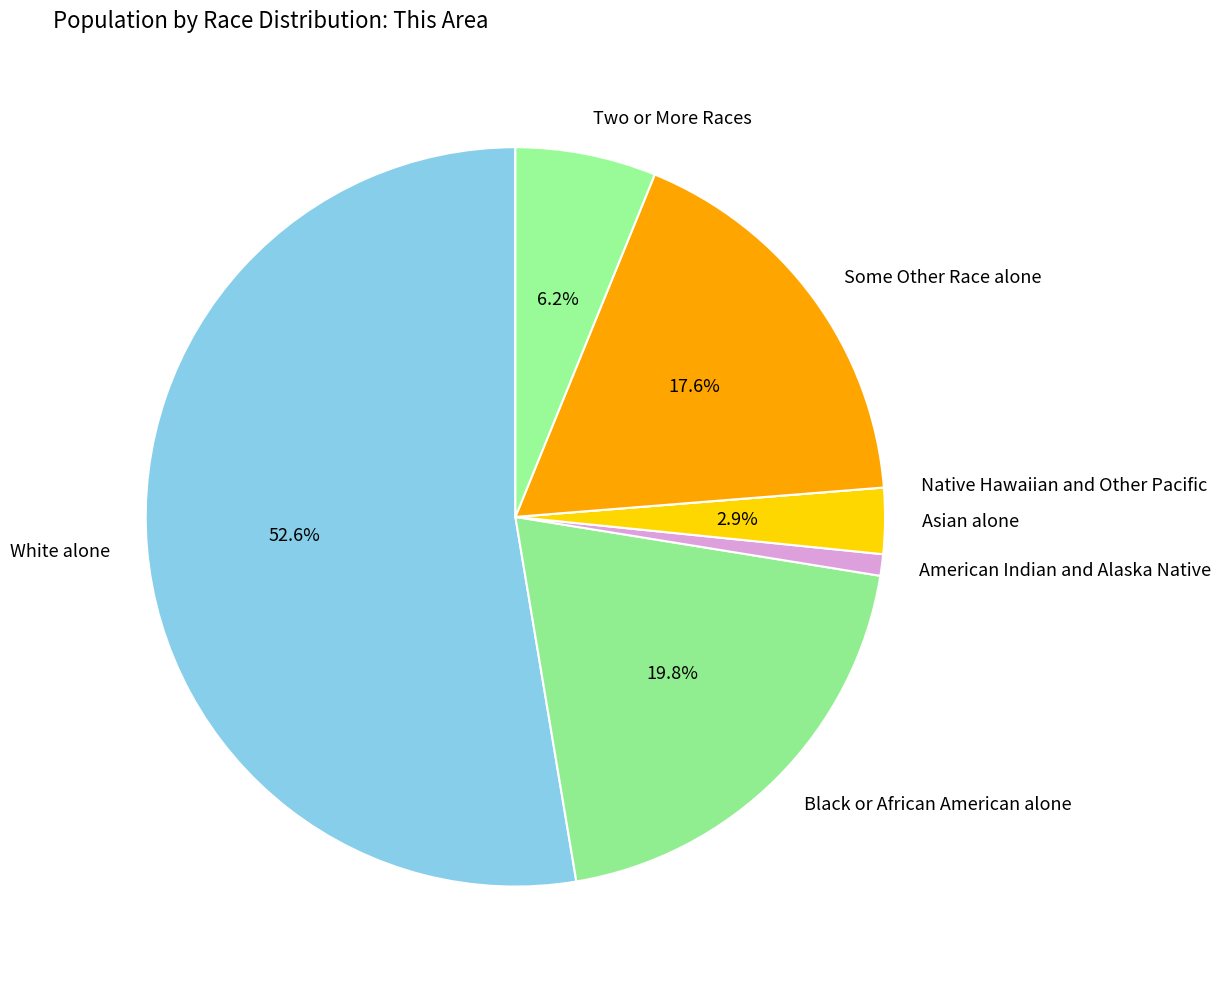

Combined, do Asian alone and Some Other Race alone account for over 50%?

No